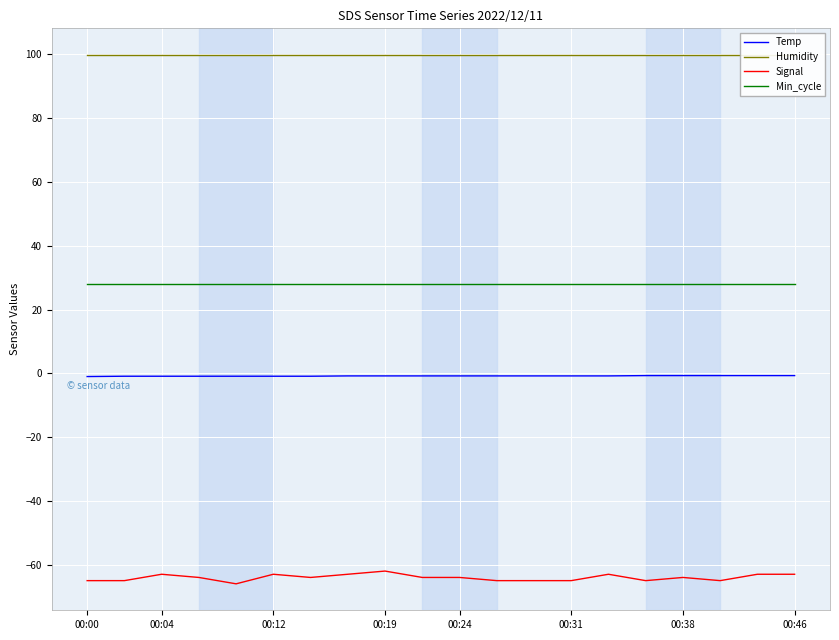

True or false: Humidity and Signal cross at least once.

False